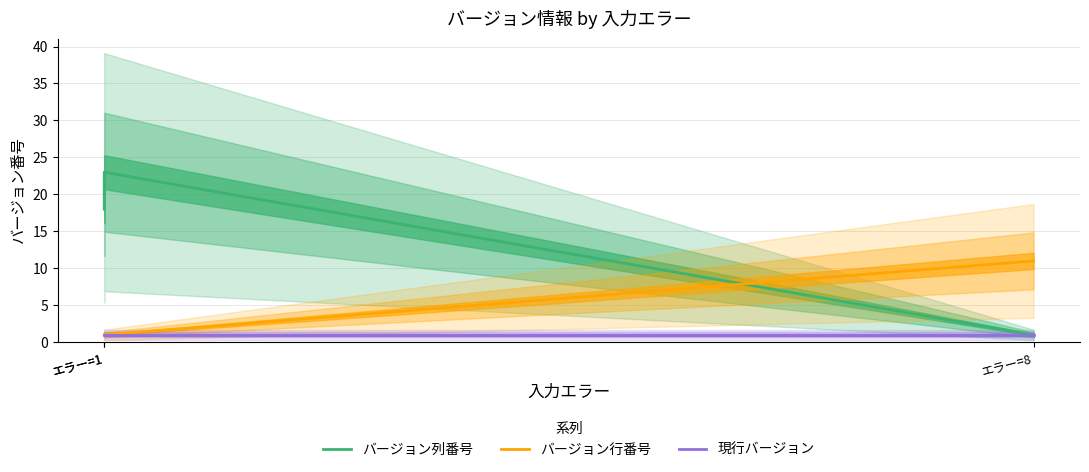

How many values in the バージョン列番号 series are below 18?

1